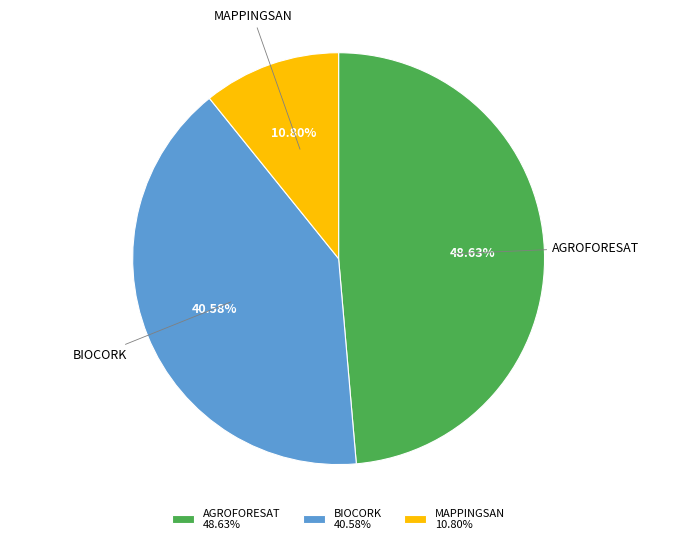

What is the total percentage of MAPPINGSAN and AGROFORESAT?

59.4%